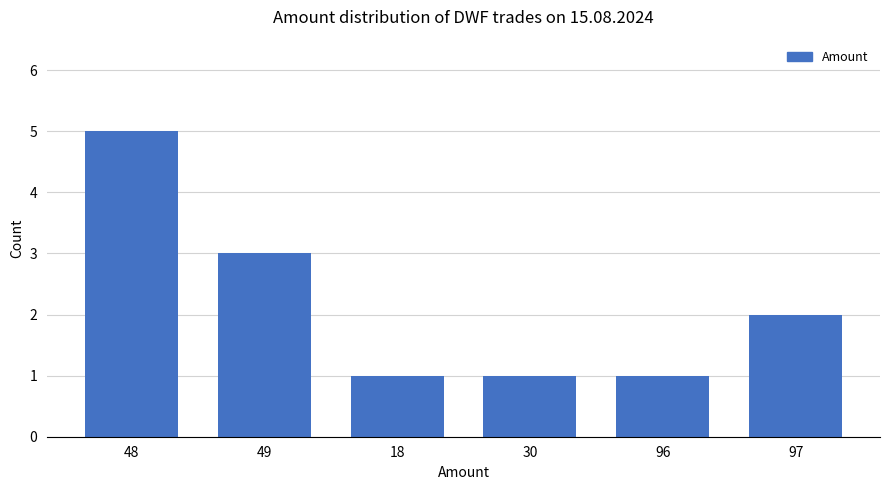

Read the value at 18.

1